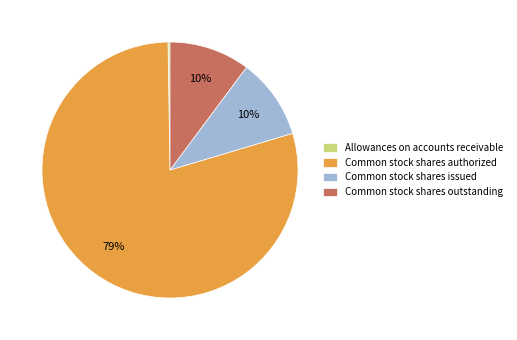

What percentage is the Common stock shares issued slice, to the nearest percent?

10%